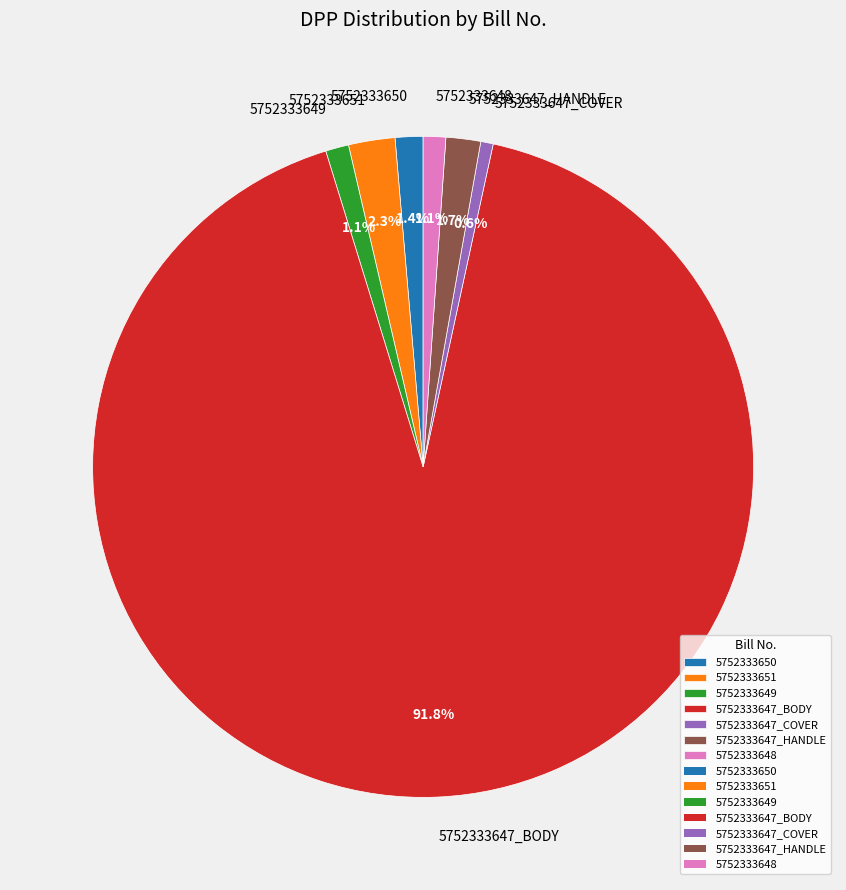

Between 5752333647_COVER and 5752333649, which is larger?

5752333649